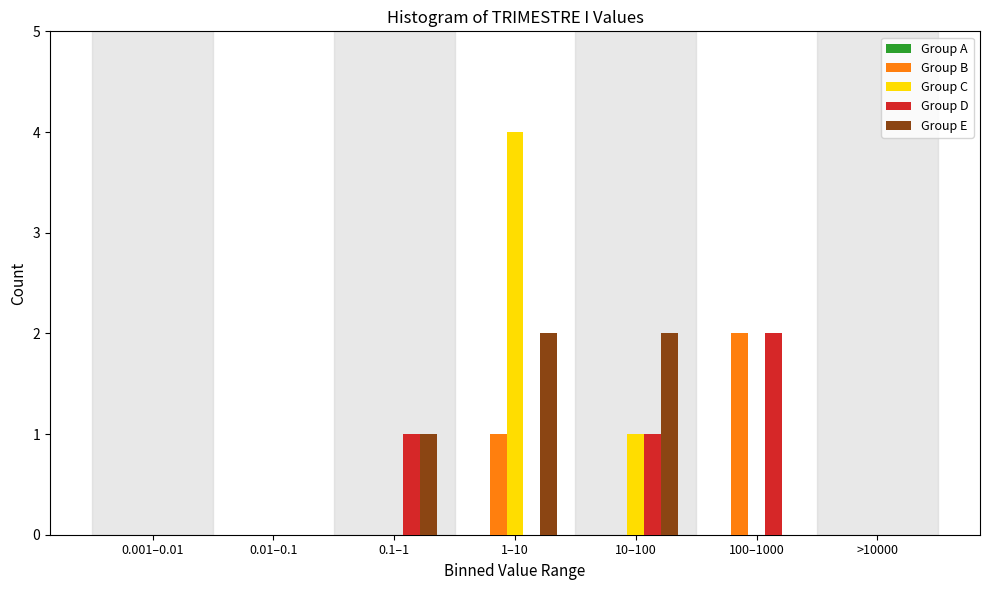

True or false: Group B has a value of 0 at >10000.

True